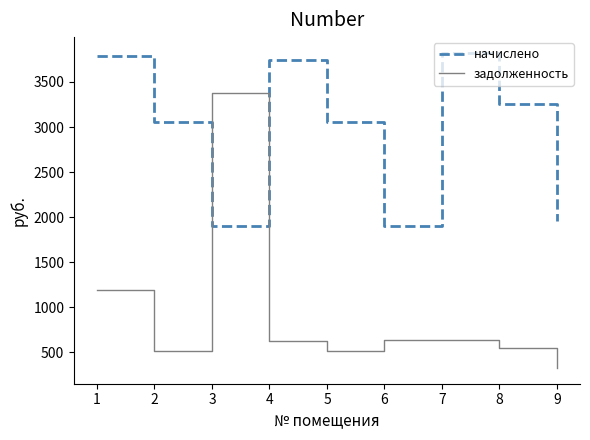

True or false: задолженность has a value of 508.9 at 5.

True